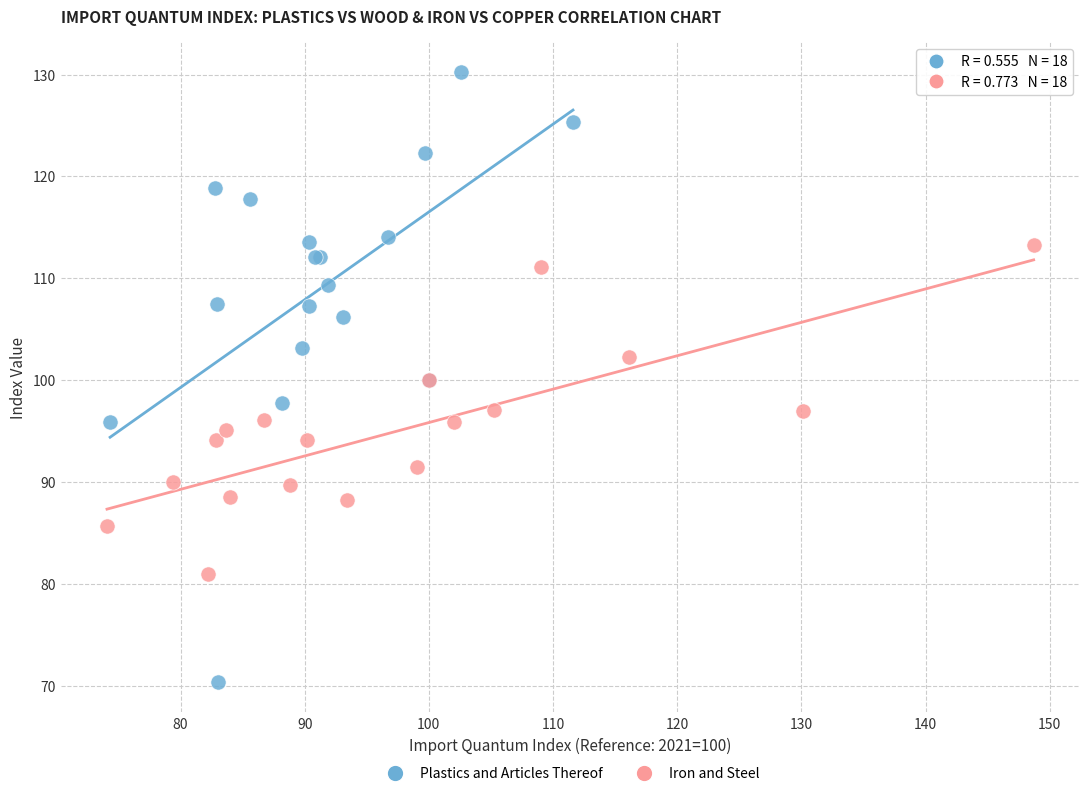

Which series has the widest spread of Y values?

Plastics and Articles Thereof